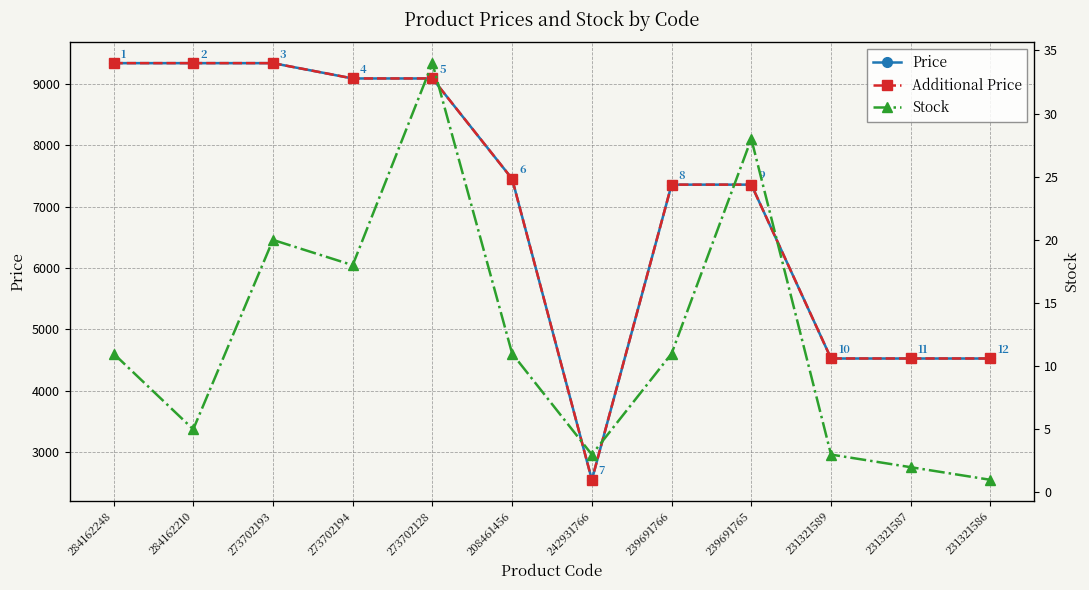

True or false: Additional Price has a value of 2546.0 at 242931766.

True